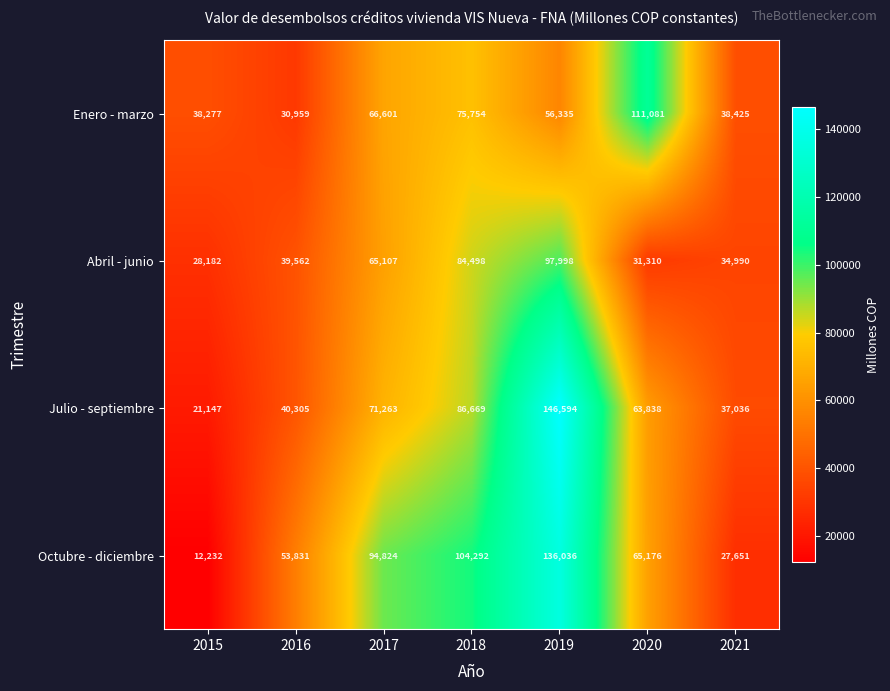

The value of Abril - junio at 2019 is 97998. True or false?

True